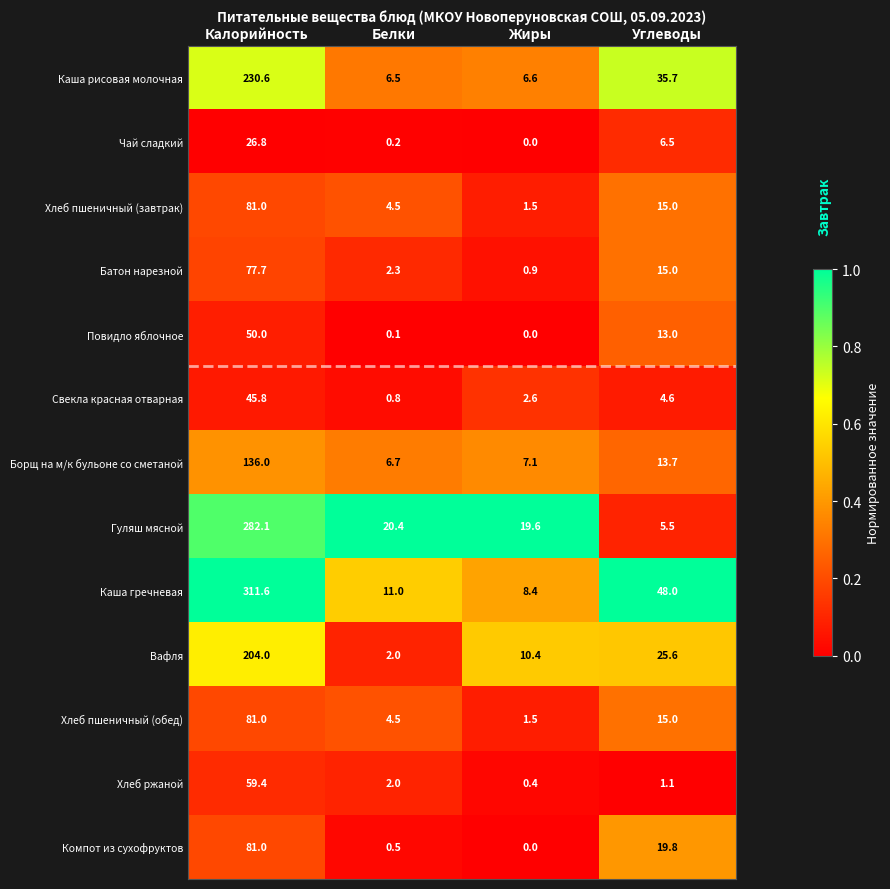

The value of Каша рисовая молочная at Углеводы is 17.0. True or false?

False